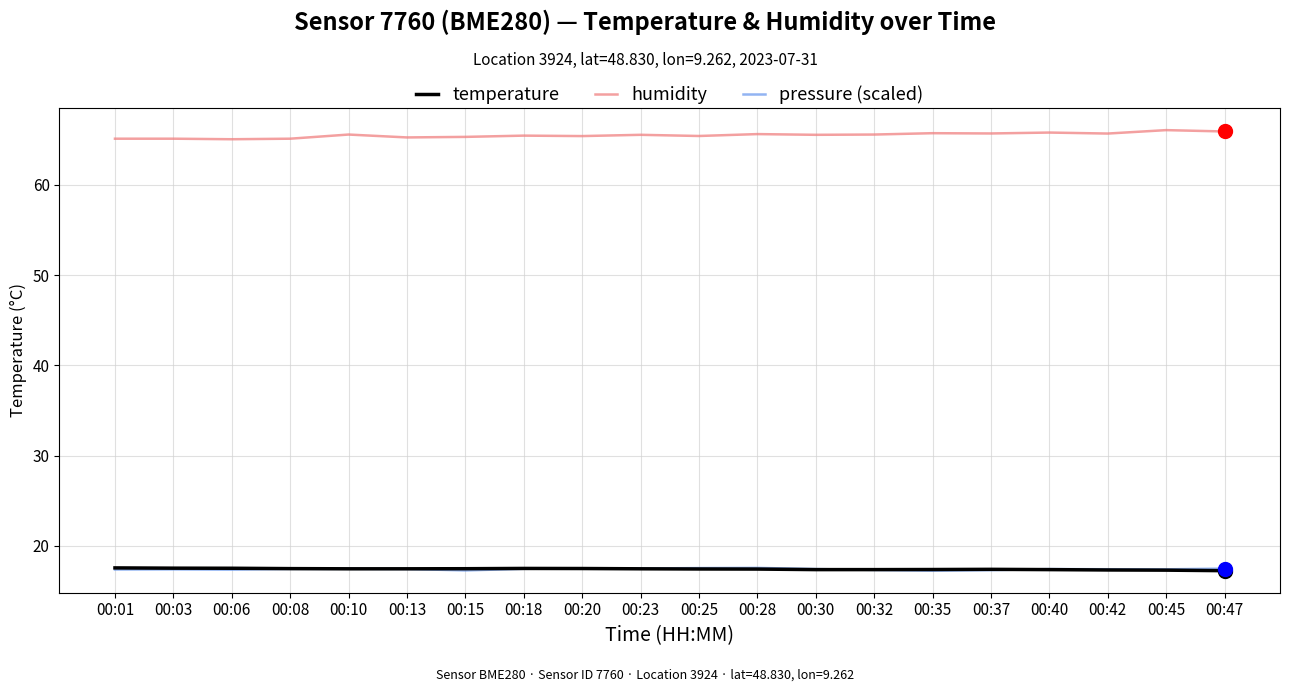

Does the chart display data point markers on the line(s)?

No